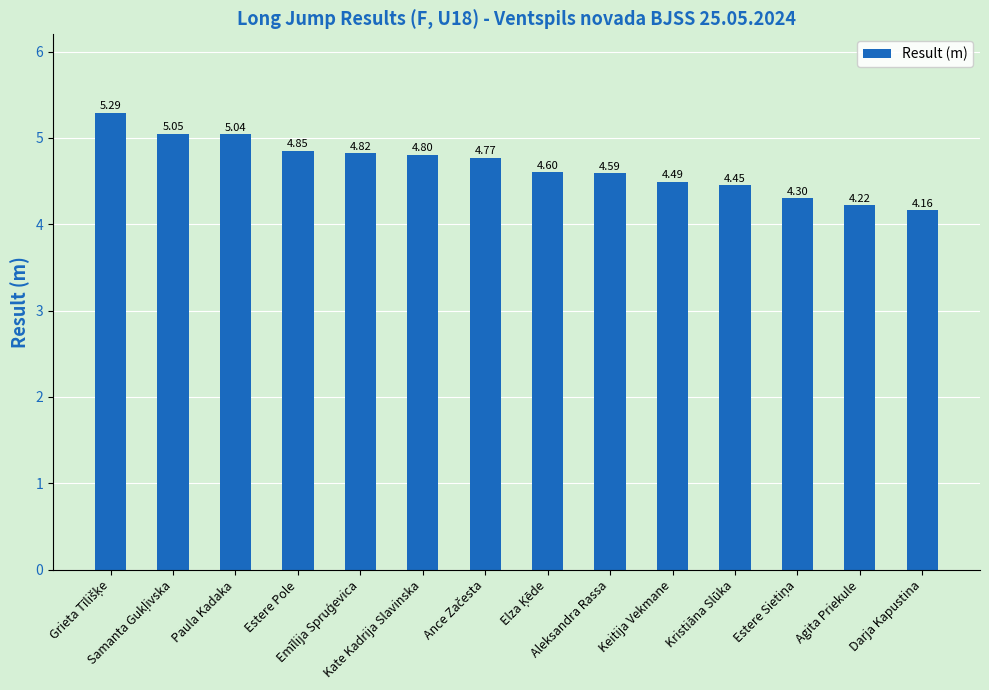

What is the difference between the second highest and minimum values?

0.9